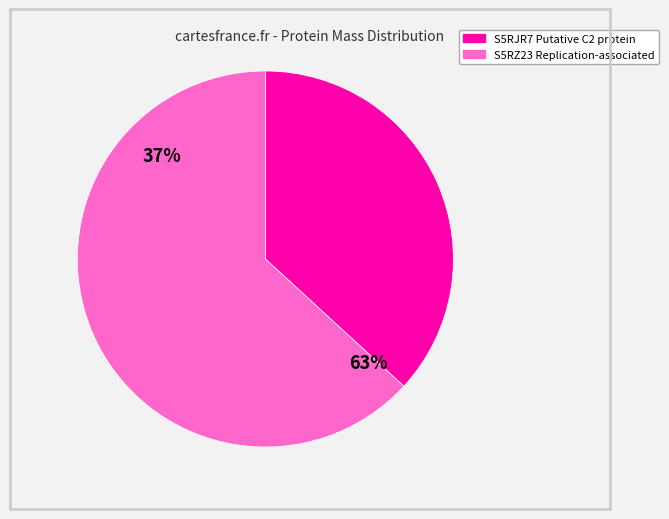

Count the number of slices in the pie.

2